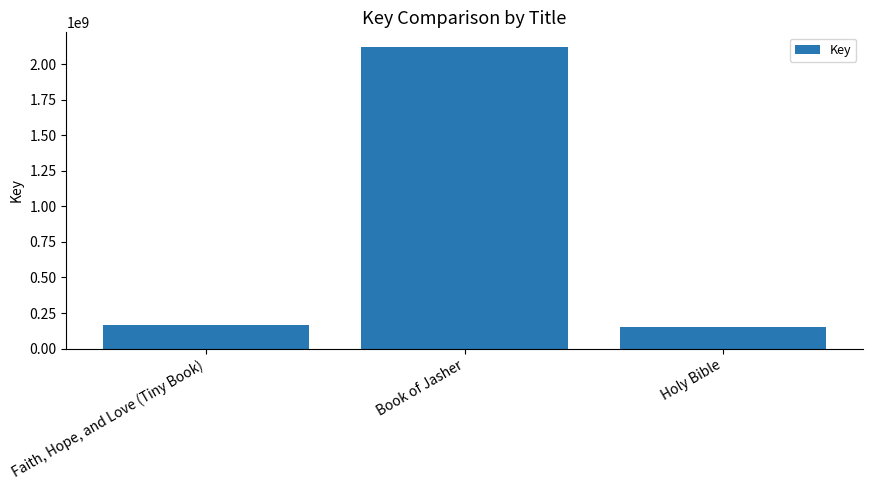

How many categories are shown in the chart?

3